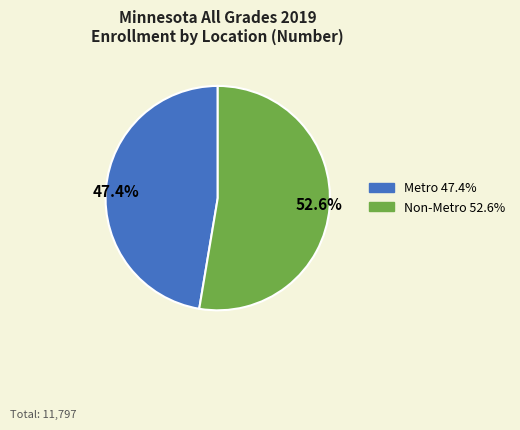

Combined, do Metro and Non-Metro account for over 50%?

Yes